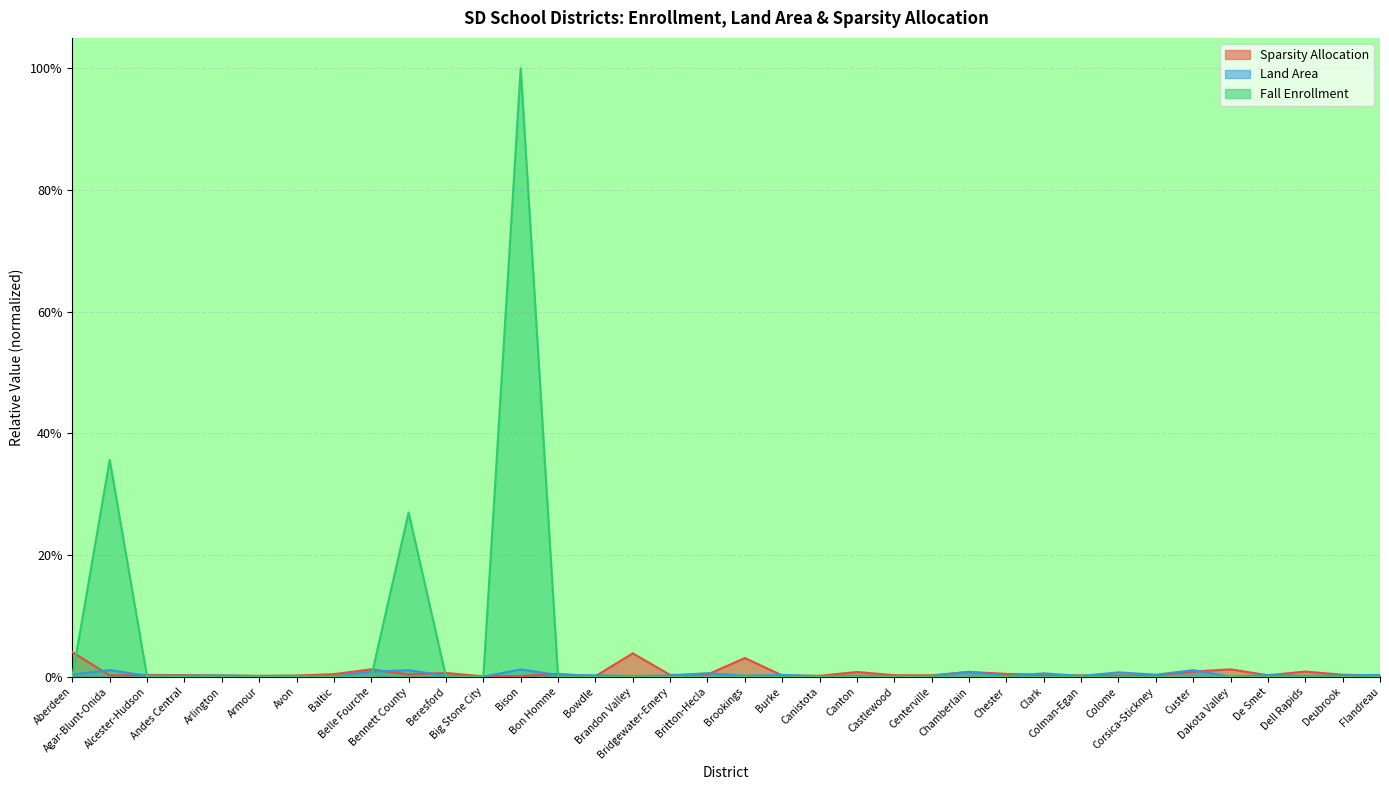

Does the chart display data point markers on the line(s)?

No